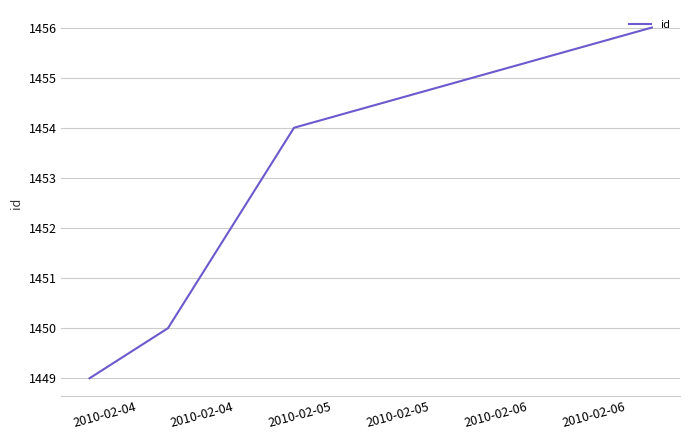

True or false: there are more than 1 points higher than both neighbors.

False